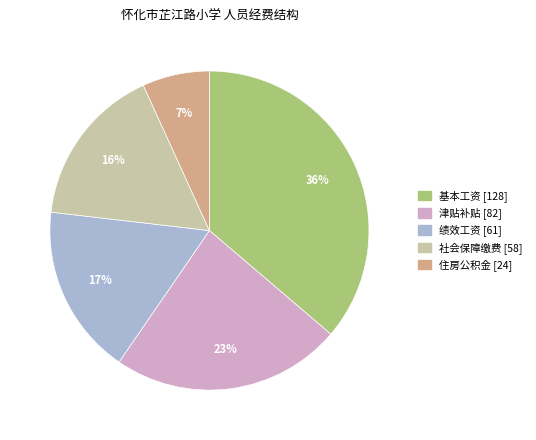

What is the ratio of the value at 住房公积金 to the value at 社会保障缴费?

0.4